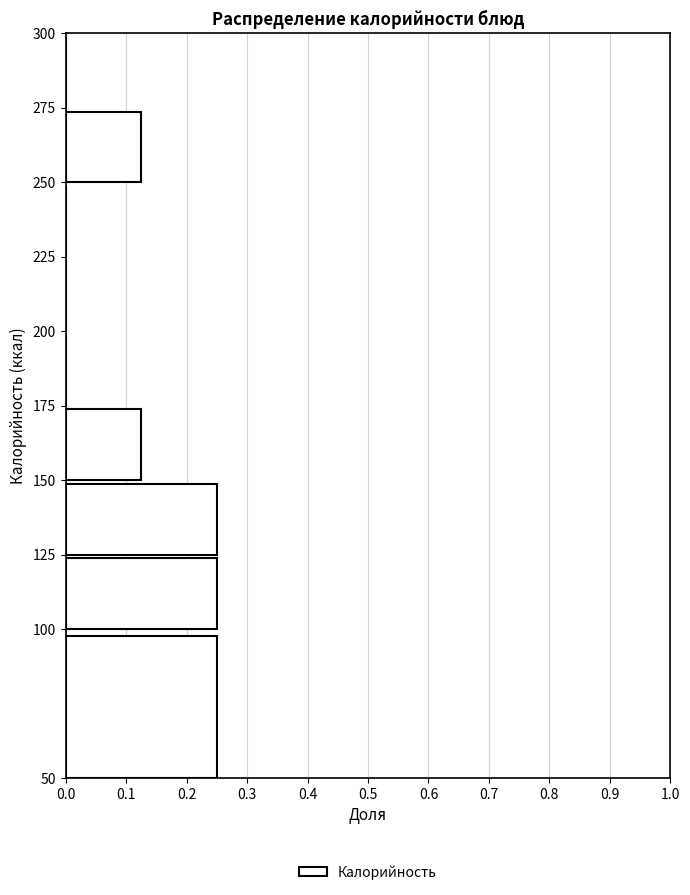

Reading bottom to top, transcribe this chart: for each bar, give the range it covers on the y-axis and its length. The values are not printed on the chart, so give them approximately, as read against the axis.

50 to 100: 0.25
100 to 125: 0.25
125 to 150: 0.25
150 to 175: 0.13
175 to 200: 0
200 to 225: 0
225 to 250: 0
250 to 275: 0.13
275 to 300: 0